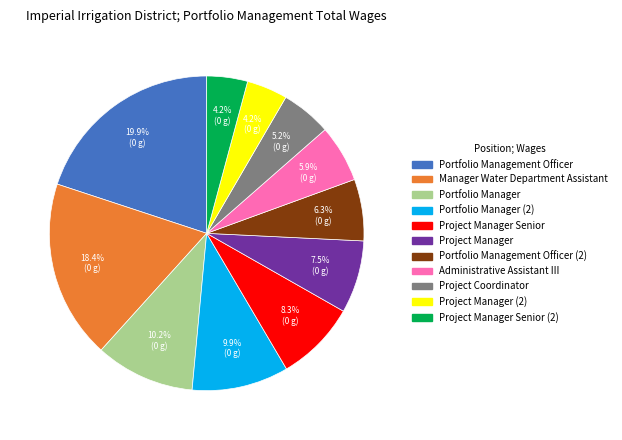

How many slices are in this pie chart?

11